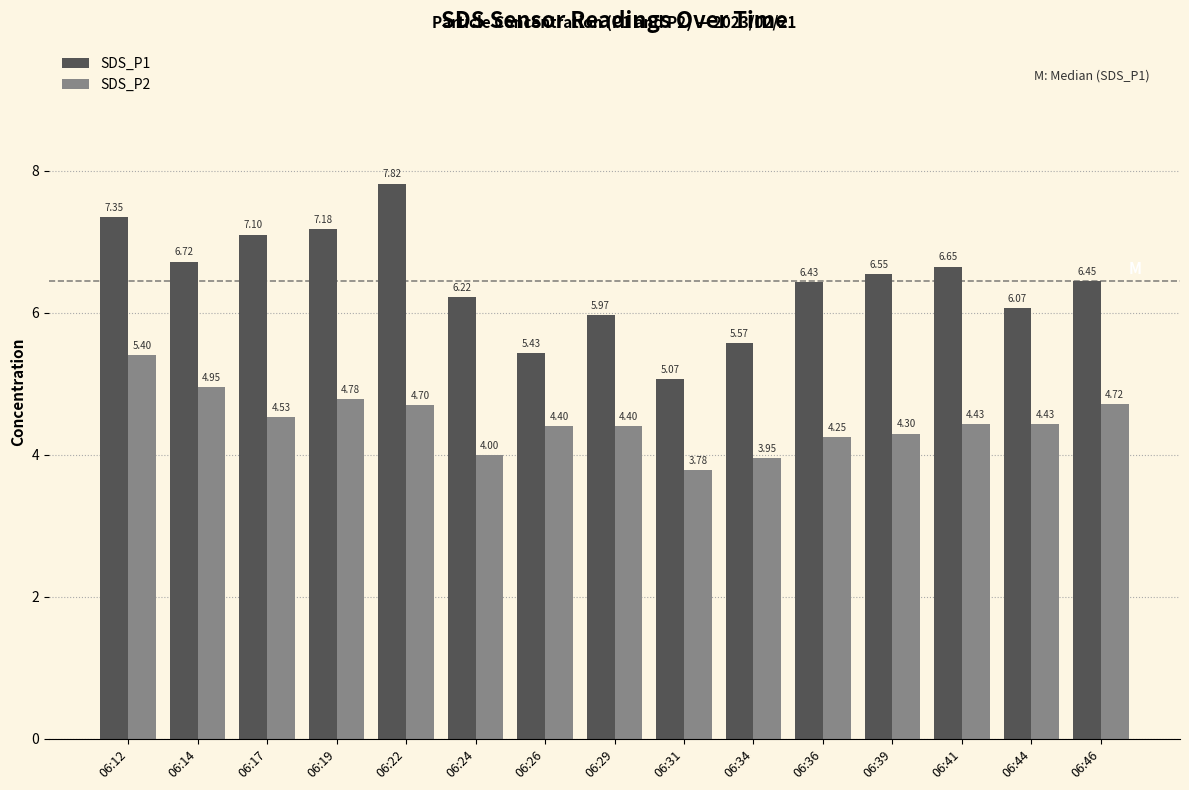

How many series are shown in this chart?

2